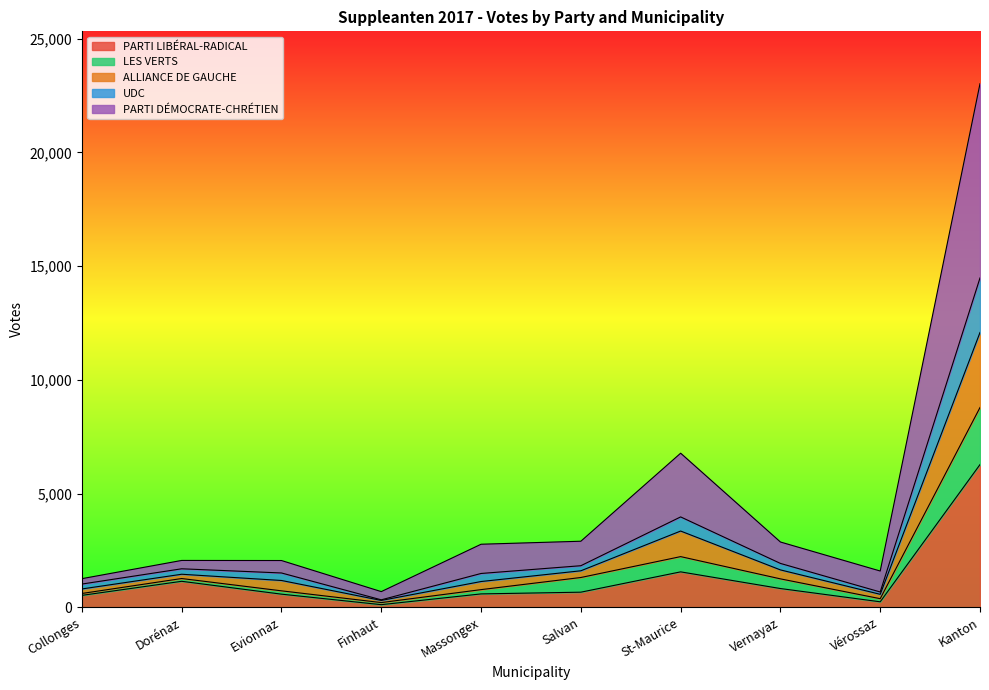

At which category is the sum across all series the highest?

Kanton